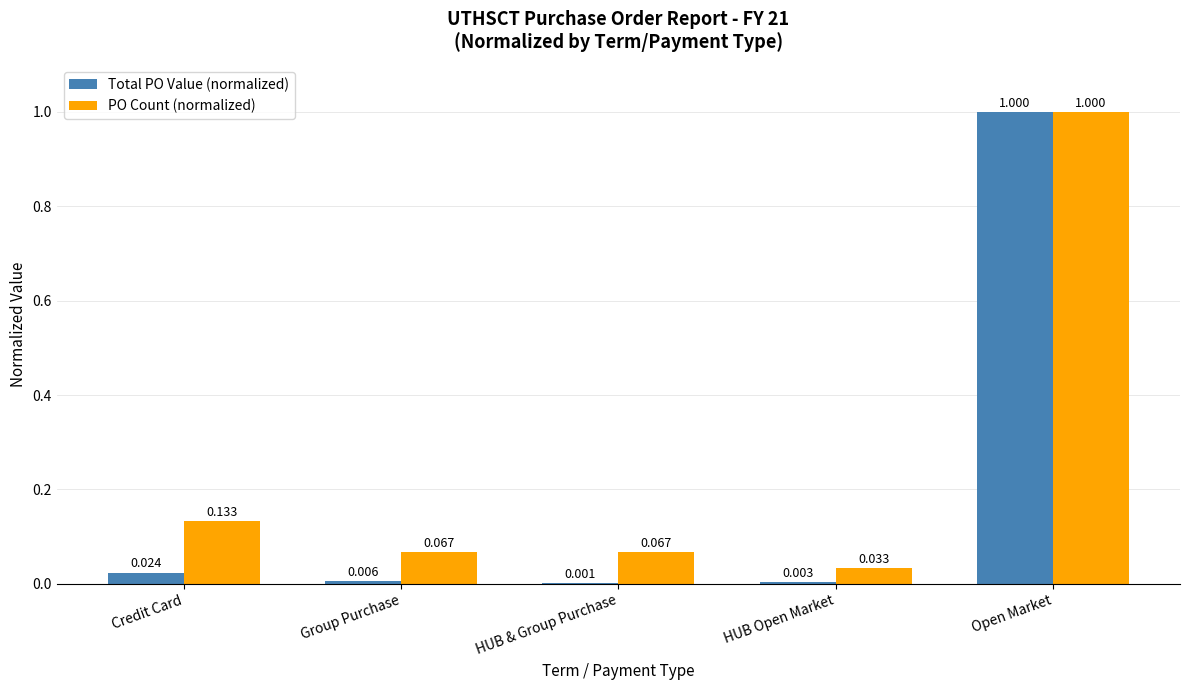

At which label is PO Count (normalized) closest to 0?

HUB Open Market